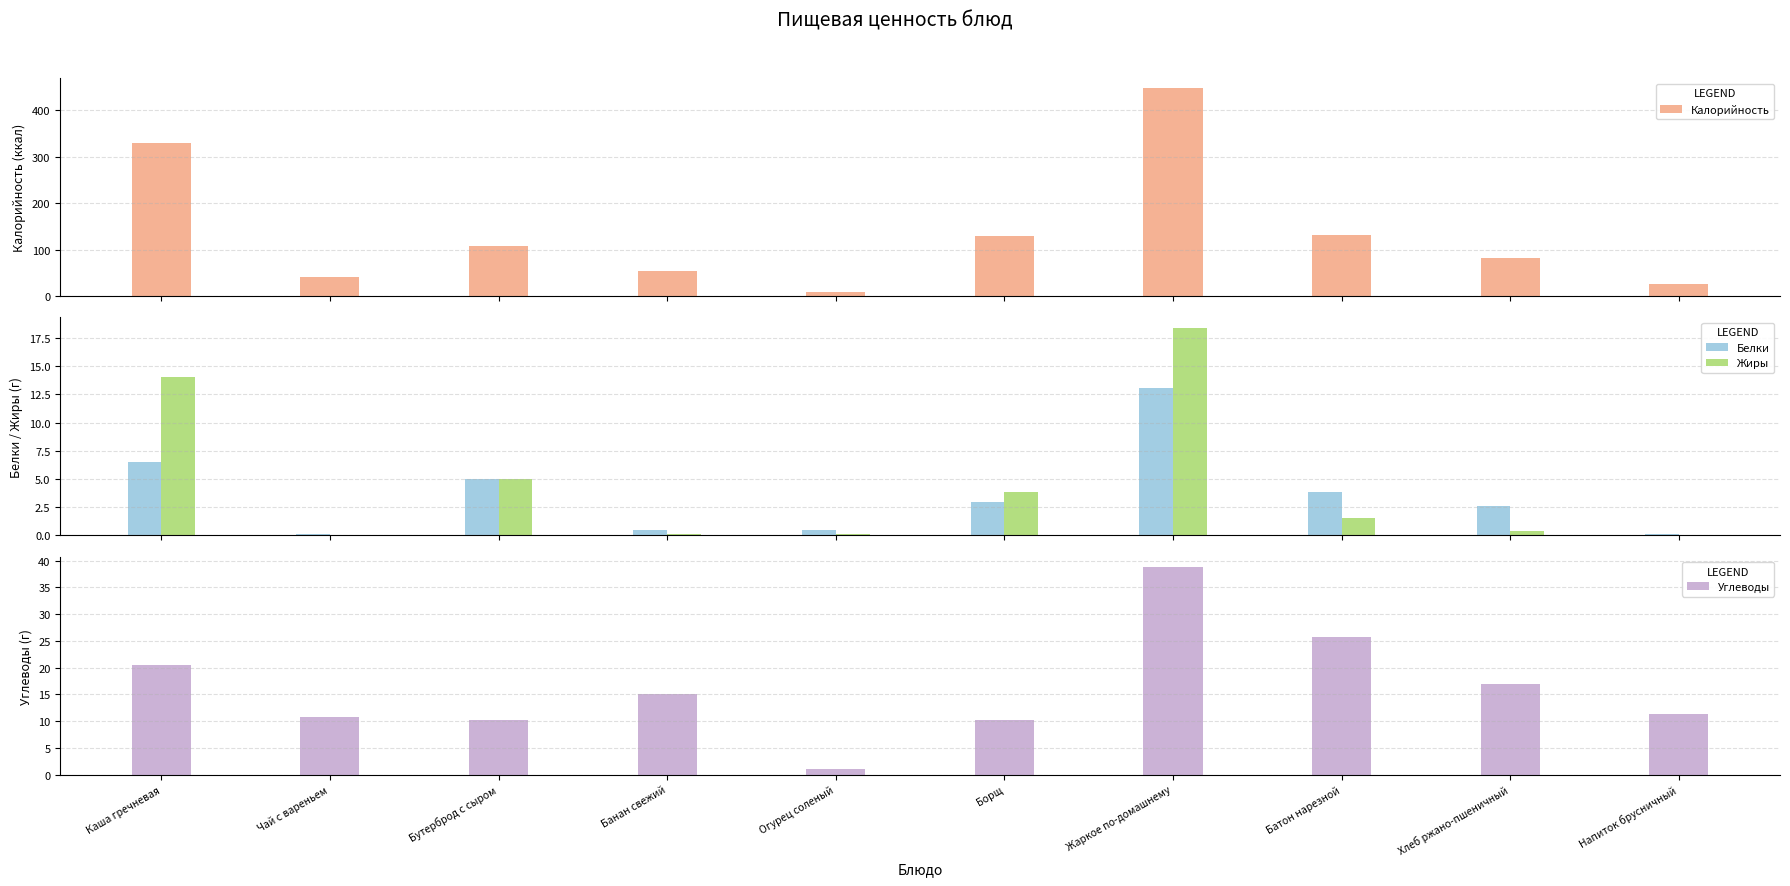

Which label corresponds to the smallest value in the chart?

Чай с вареньем